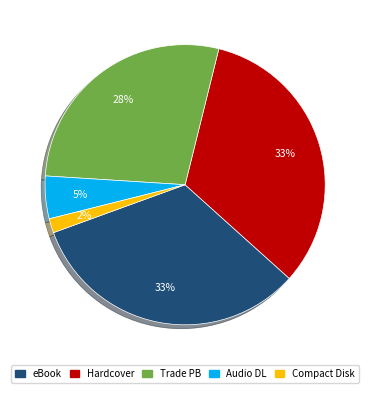

Is there any slice that represents more than half of the pie?

No